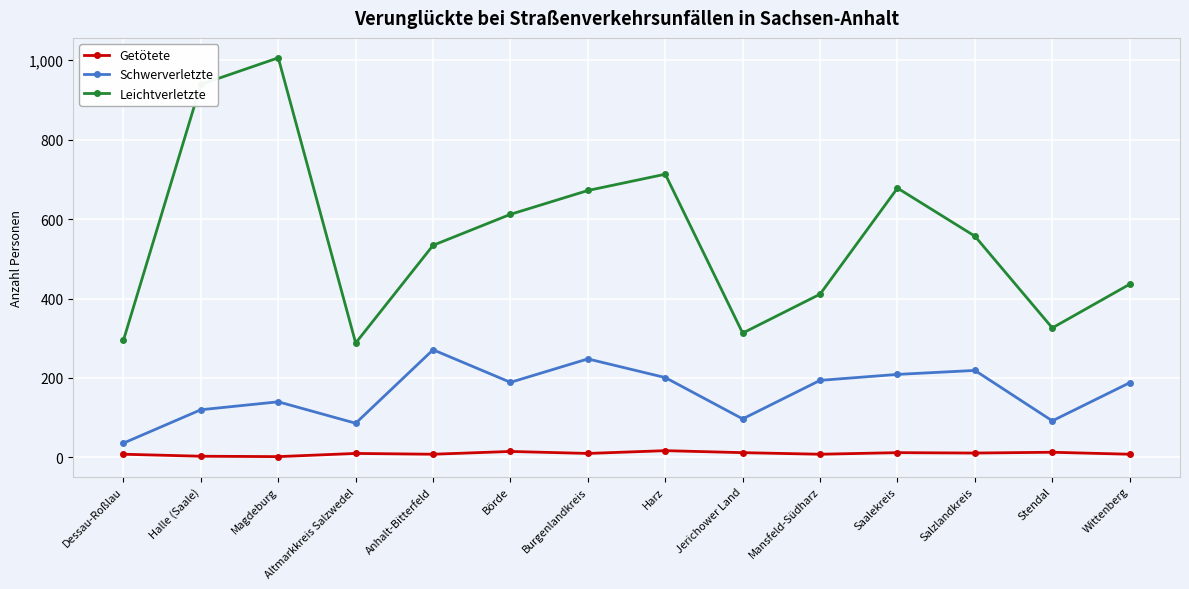

Does the chart display data point markers on the line(s)?

Yes